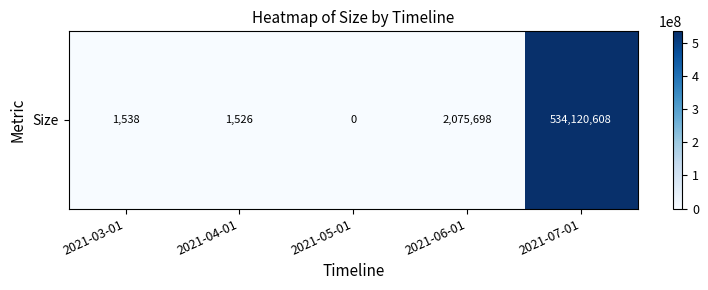

What is the maximum value shown in the chart?

534120608